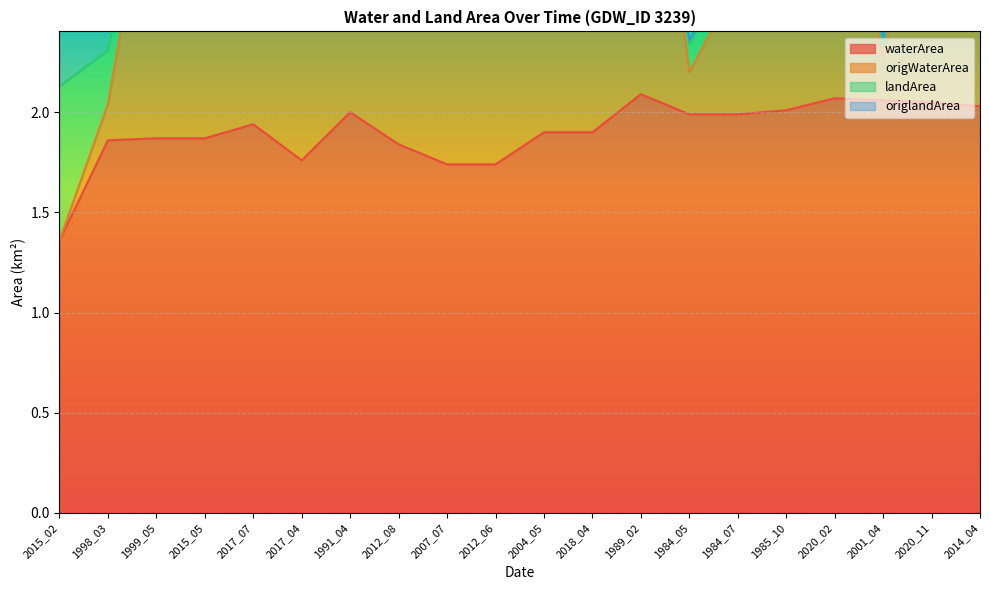

Which series has the largest total across all categories?

origWaterArea